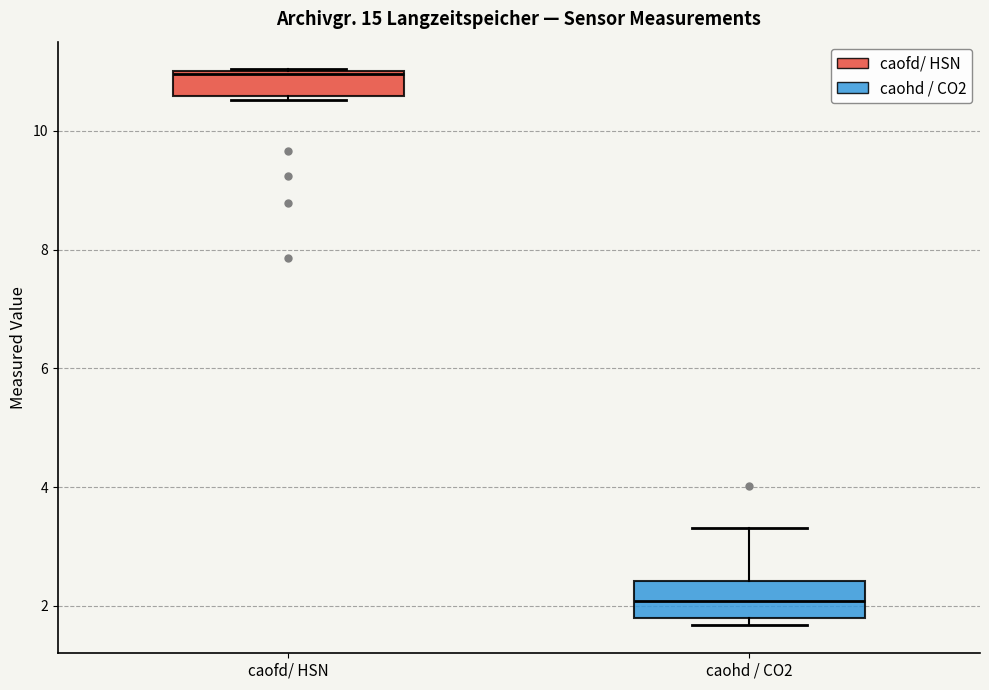

Reading left to right, transcribe this box plot: for each box, give where its median line is, the range the box spans, and where its two whiskers end, as read against the y-axis. The values are not printed on the chart, so give them approximately, as read against the axis.

caofd/ HSN: median 11.0, box 10.6 to 11.0, whiskers 10.6 (just below the box's lower edge) to 11.0
caohd / CO2: median 2.0, box 1.8 to 2.4, whiskers 1.6 to 3.4